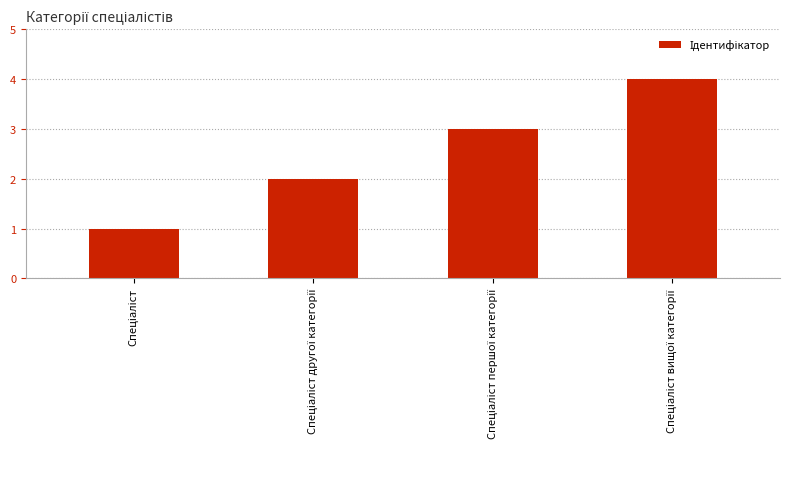

Count the number of categories in the chart.

4